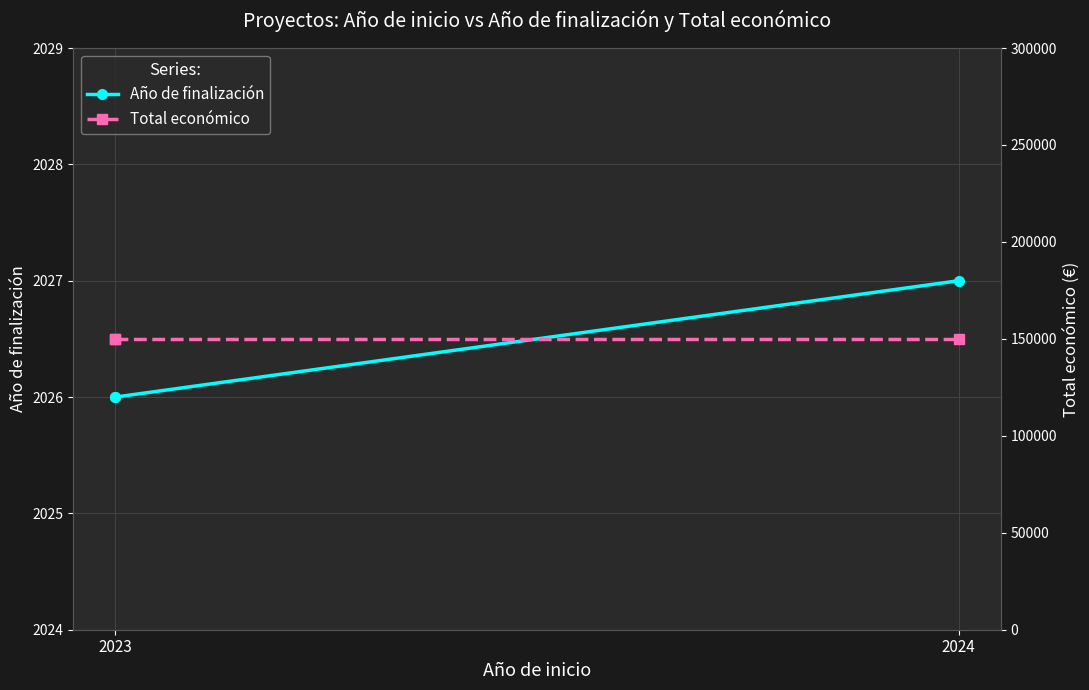

The Total económico series shows 57565 at 2024. True or false?

False